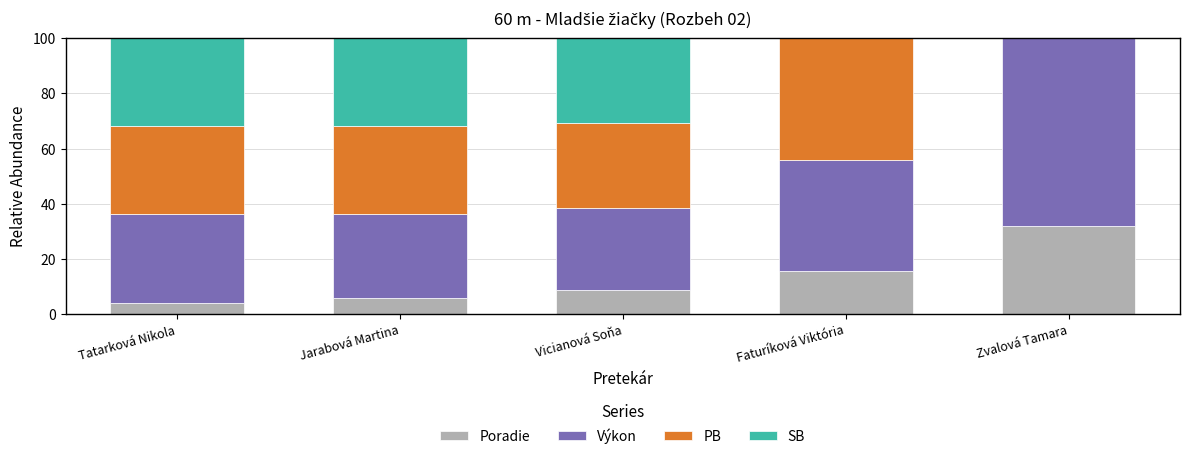

Where is Poradie nearest to the value 17?

Faturíková Viktória